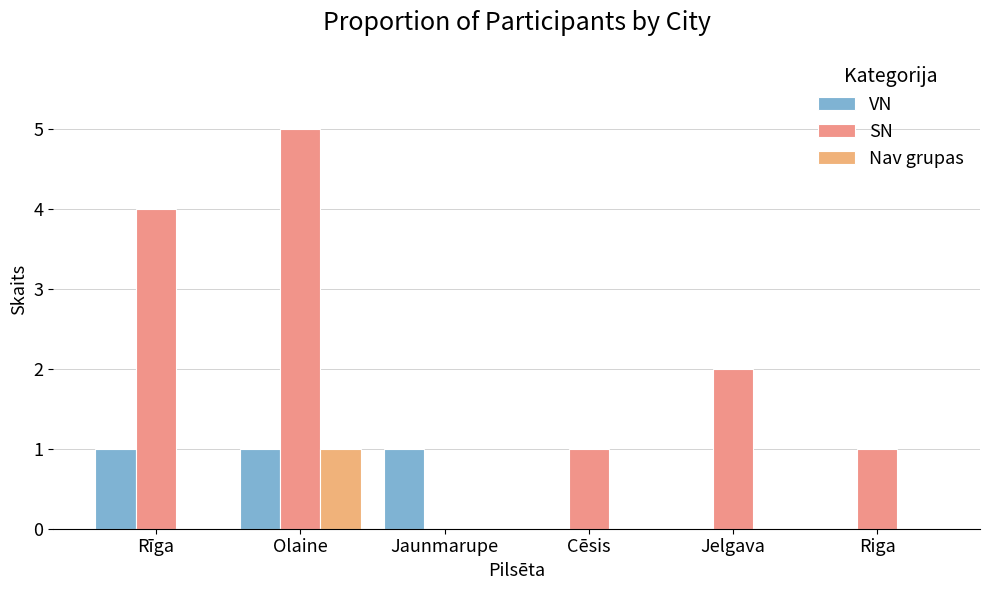

Reading left to right, what are all the values shown in this chart?

VN: 1	1	1	0	0	0
SN: 4	5	0	1	2	1
Nav grupas: 0	1	0	0	0	0